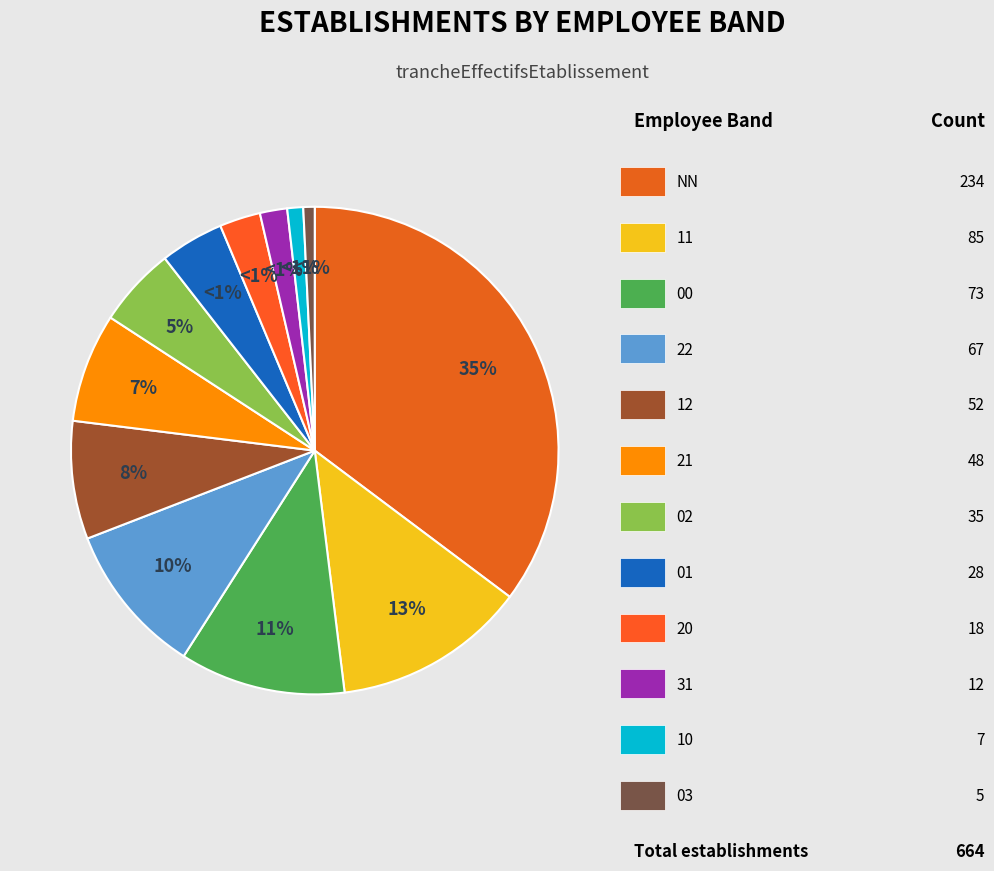

True or false: 00 accounts for 2% of the total.

False